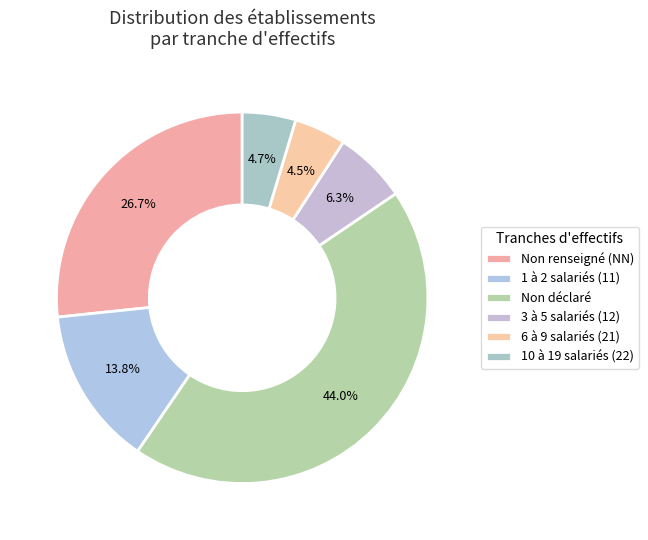

Which category has the smallest portion of the pie?

21